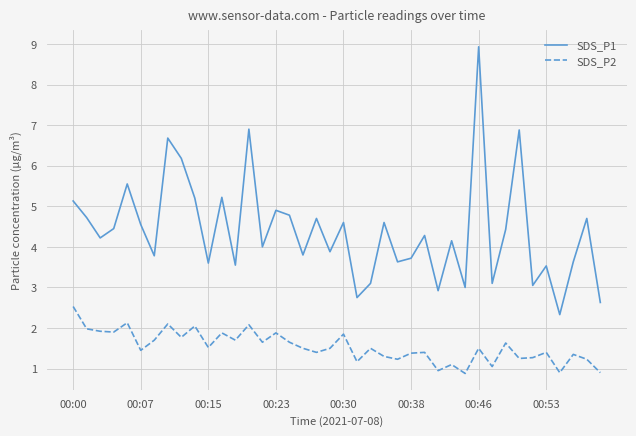

True or false: SDS_P1 and SDS_P2 cross at least once.

False